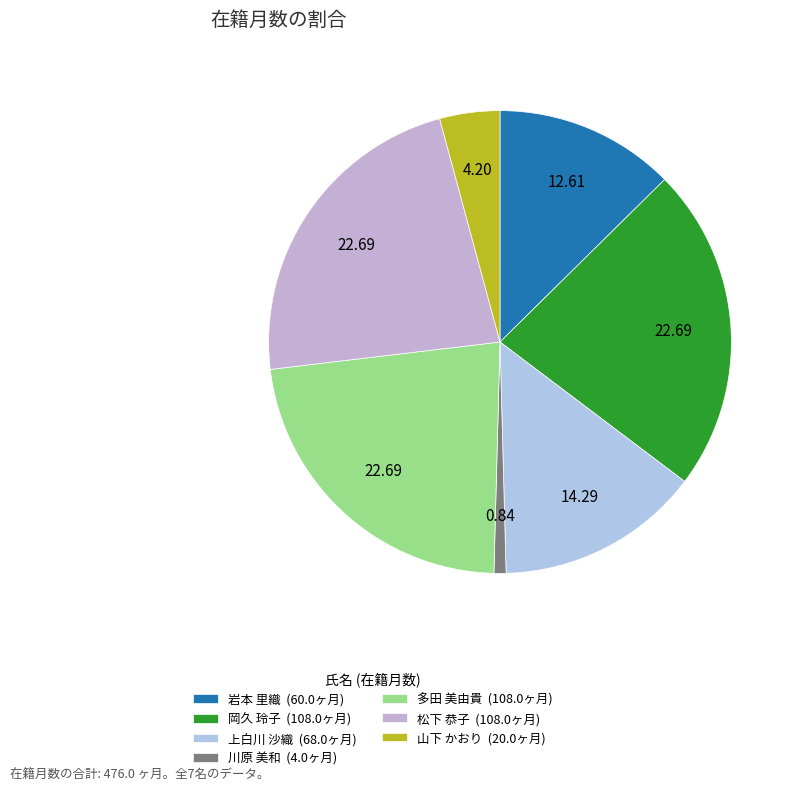

Is there any slice that represents more than half of the pie?

No